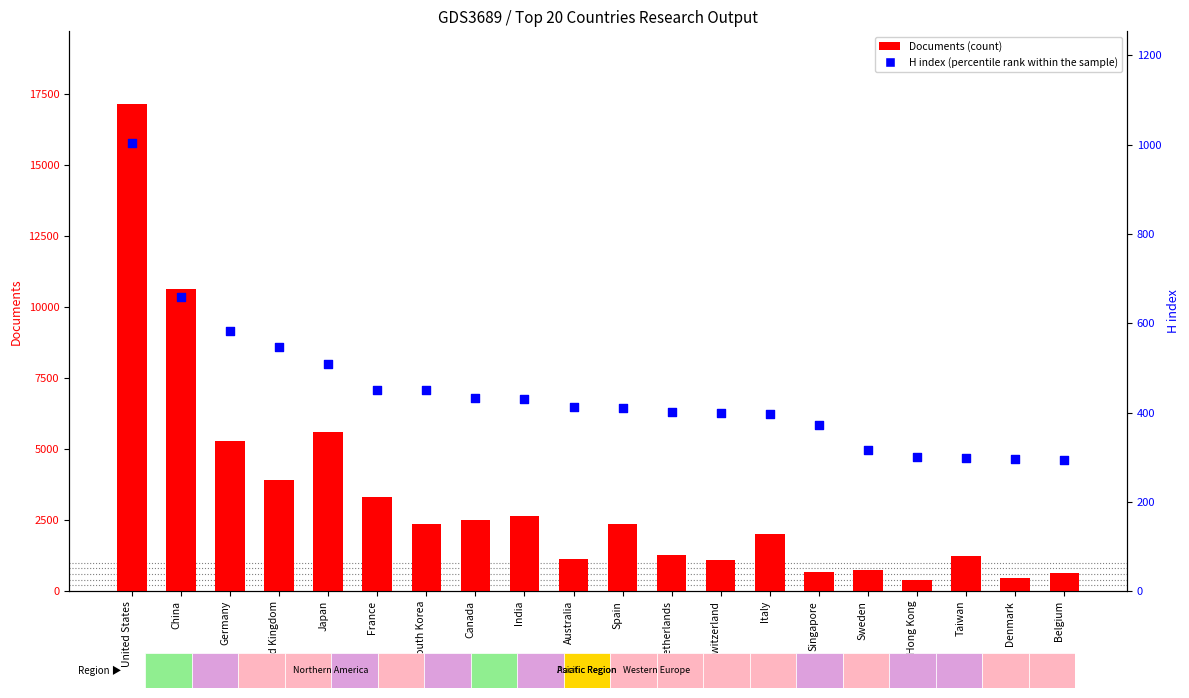

Which series has the widest spread of Y values?

Documents (count)